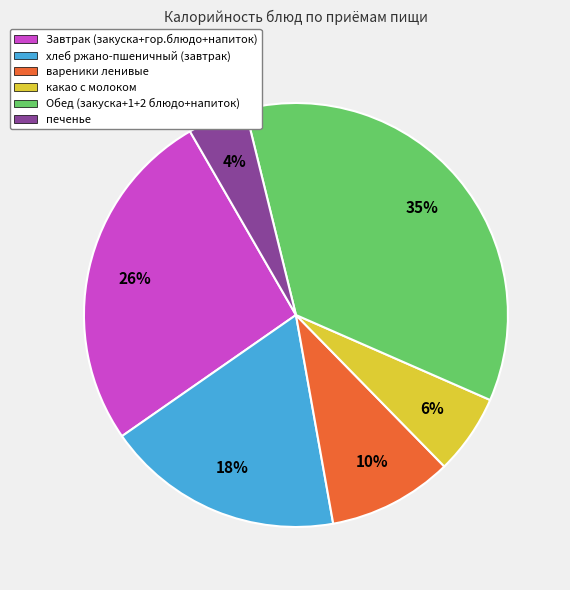

Is there any slice that represents more than half of the pie?

No